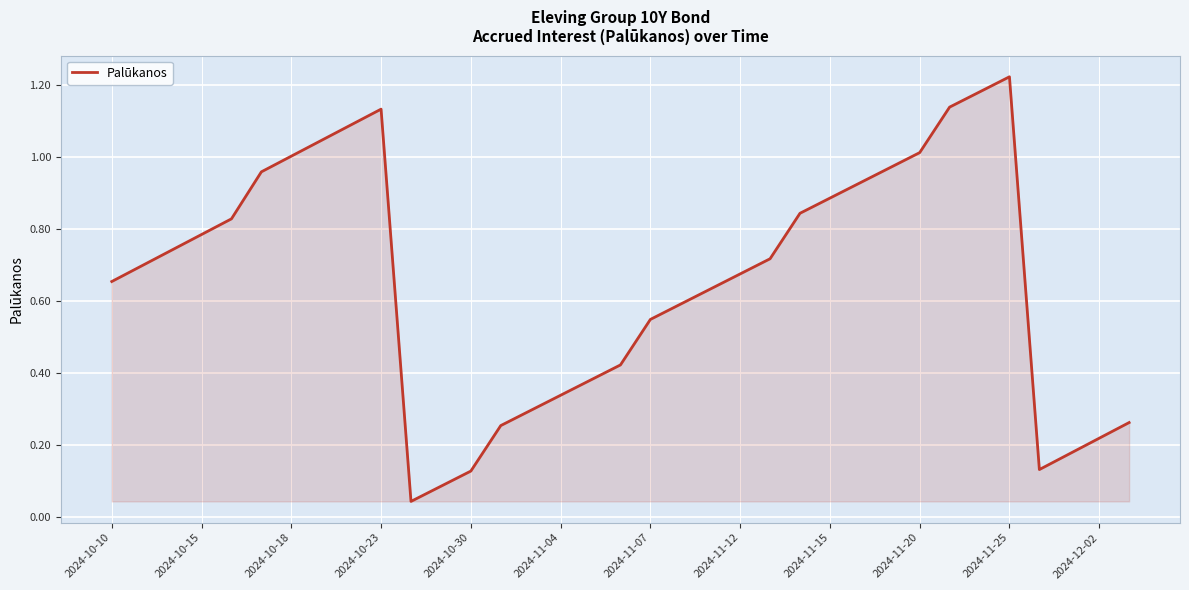

True or false: the data shows 1.4 at 2024-10-18.

False